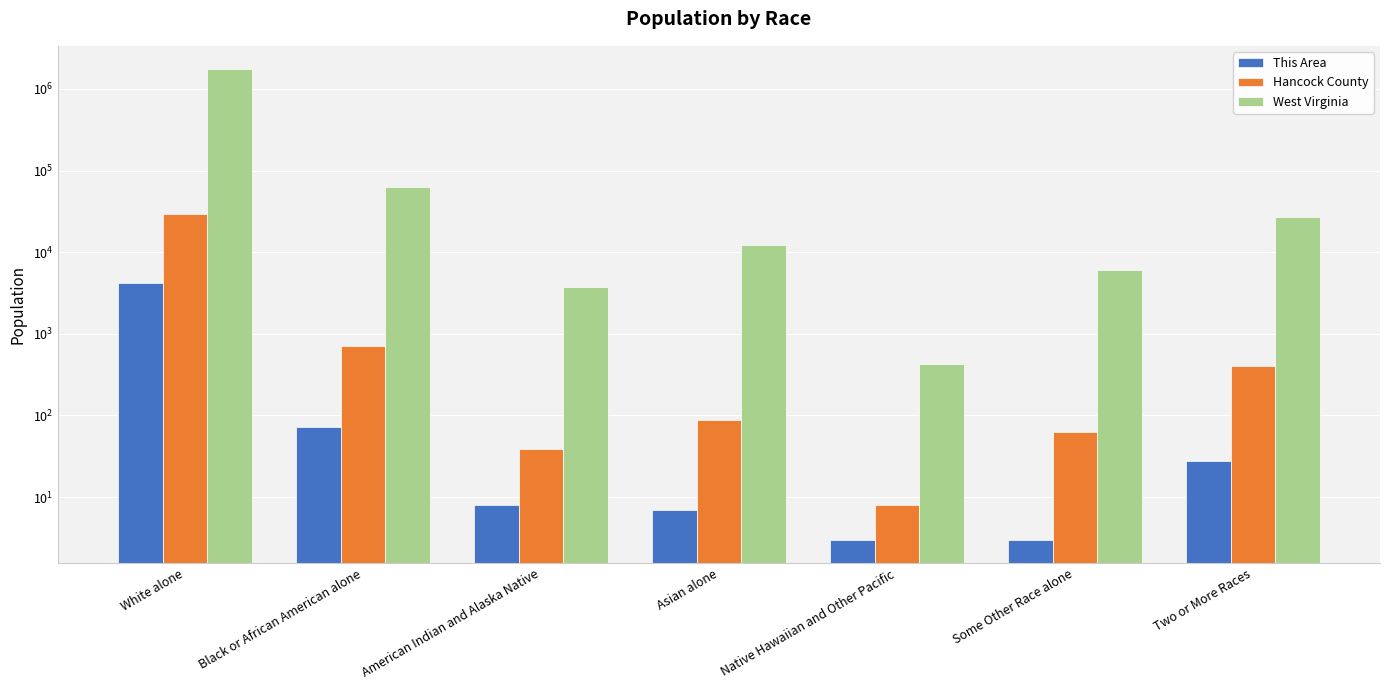

At which label does Hancock County reach its minimum?

Native Hawaiian and Other Pacific